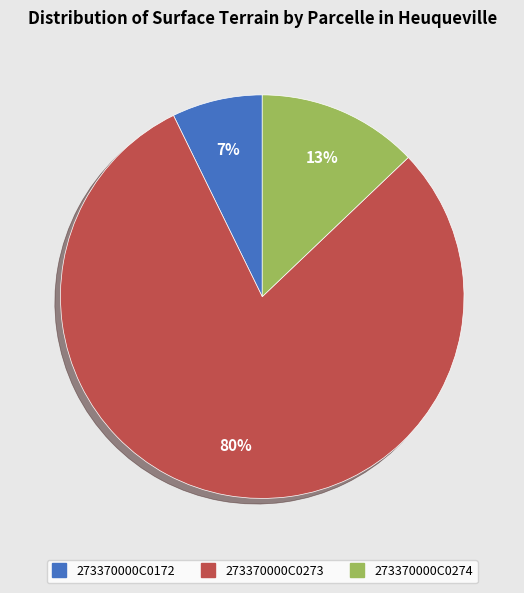

Is the sum of 273370000C0274 and 273370000C0172 greater than half?

No